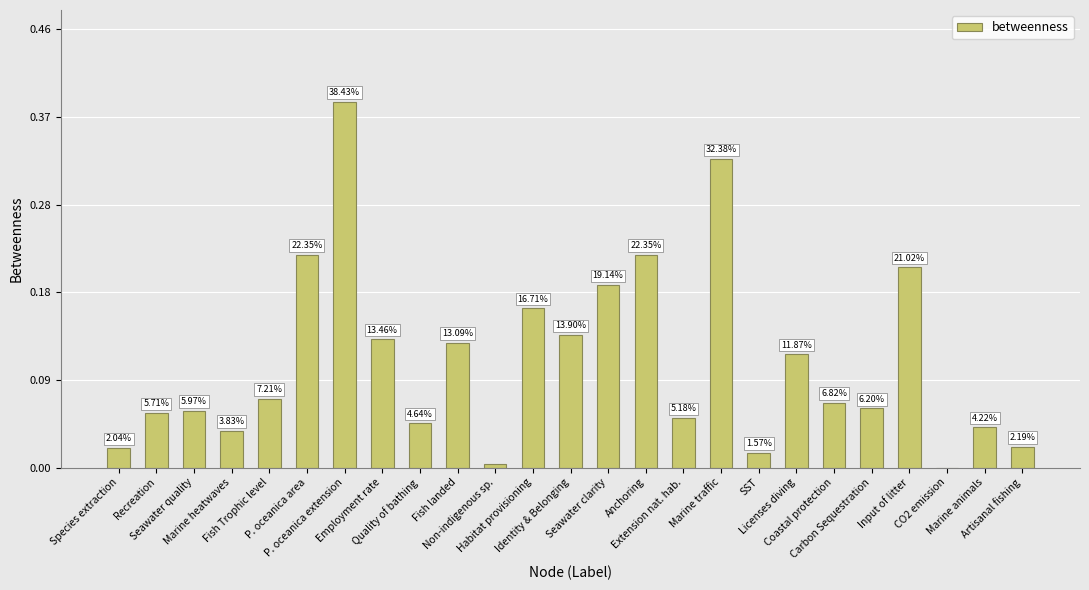

What is the approximate value at Identity & Belonging?

0.1